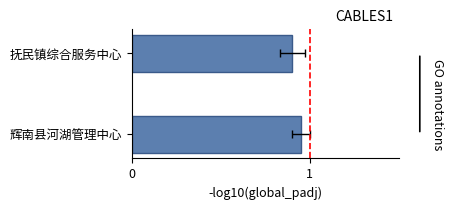

What is the value of the 1st bar from the left?

1.0